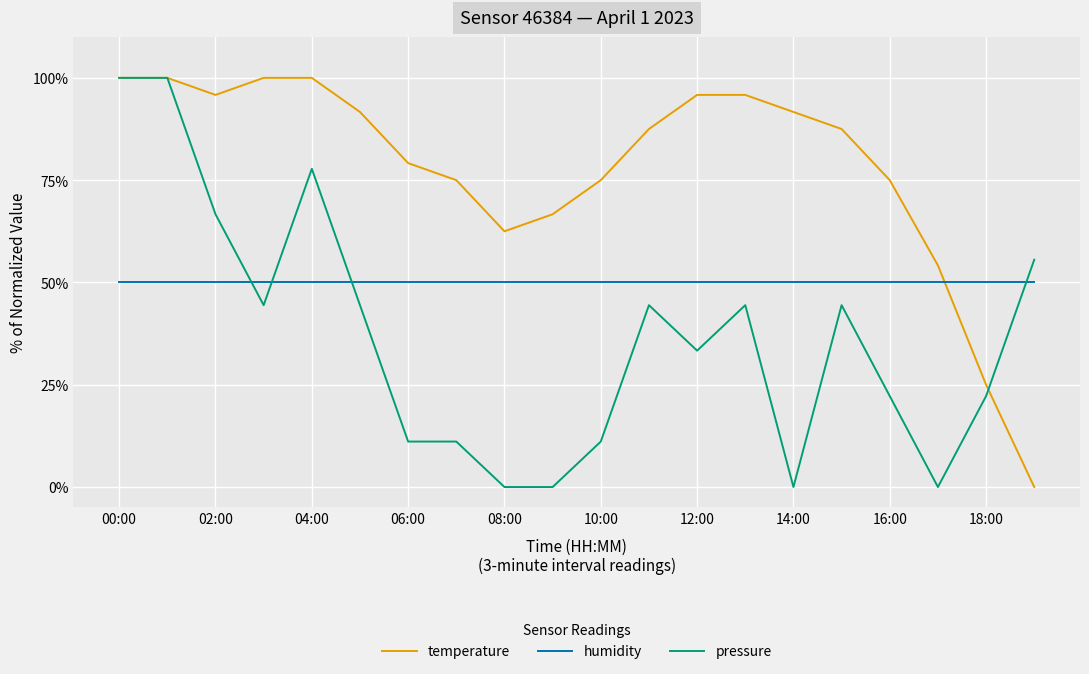

After their last crossing, which series has the higher values: humidity or temperature?

humidity